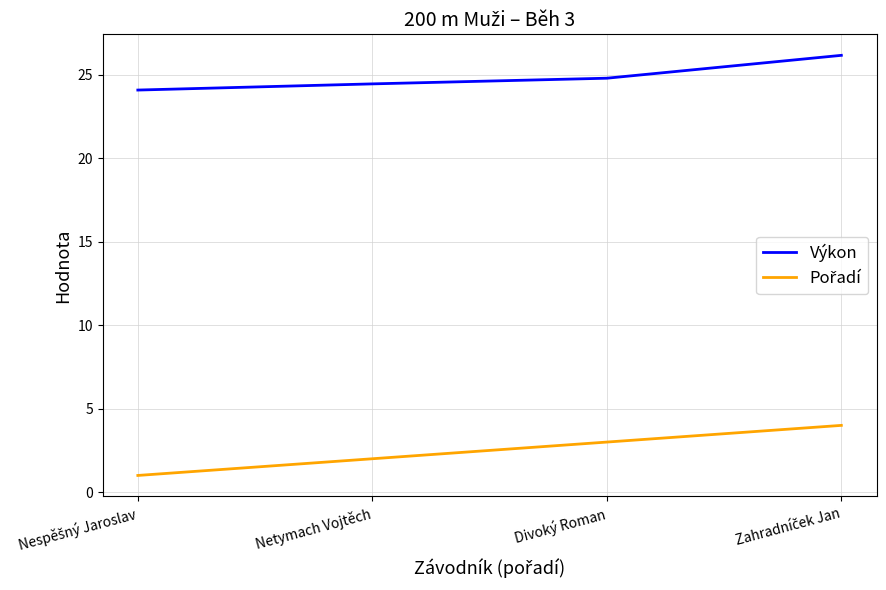

The value of Výkon at Netymach Vojtěch is 24.5. True or false?

True